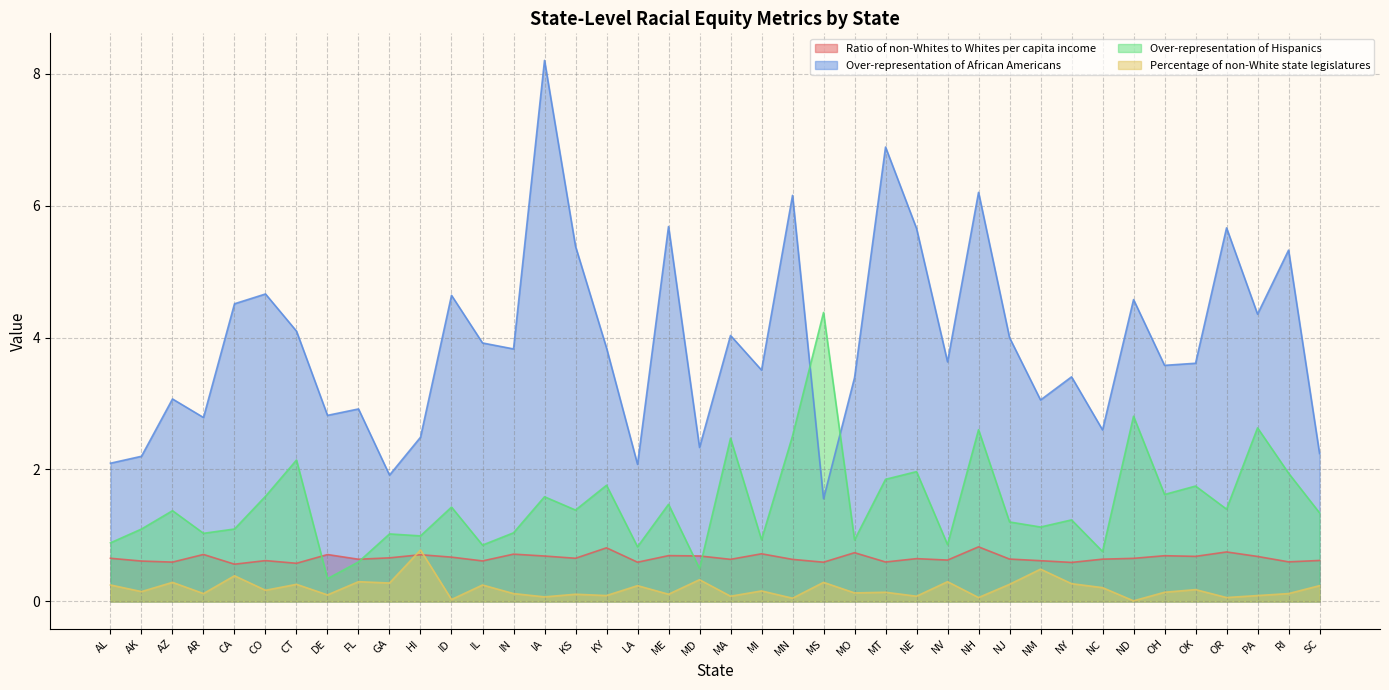

How many interior local valleys does the Ratio of non-Whites to Whites per capita income series have?

14